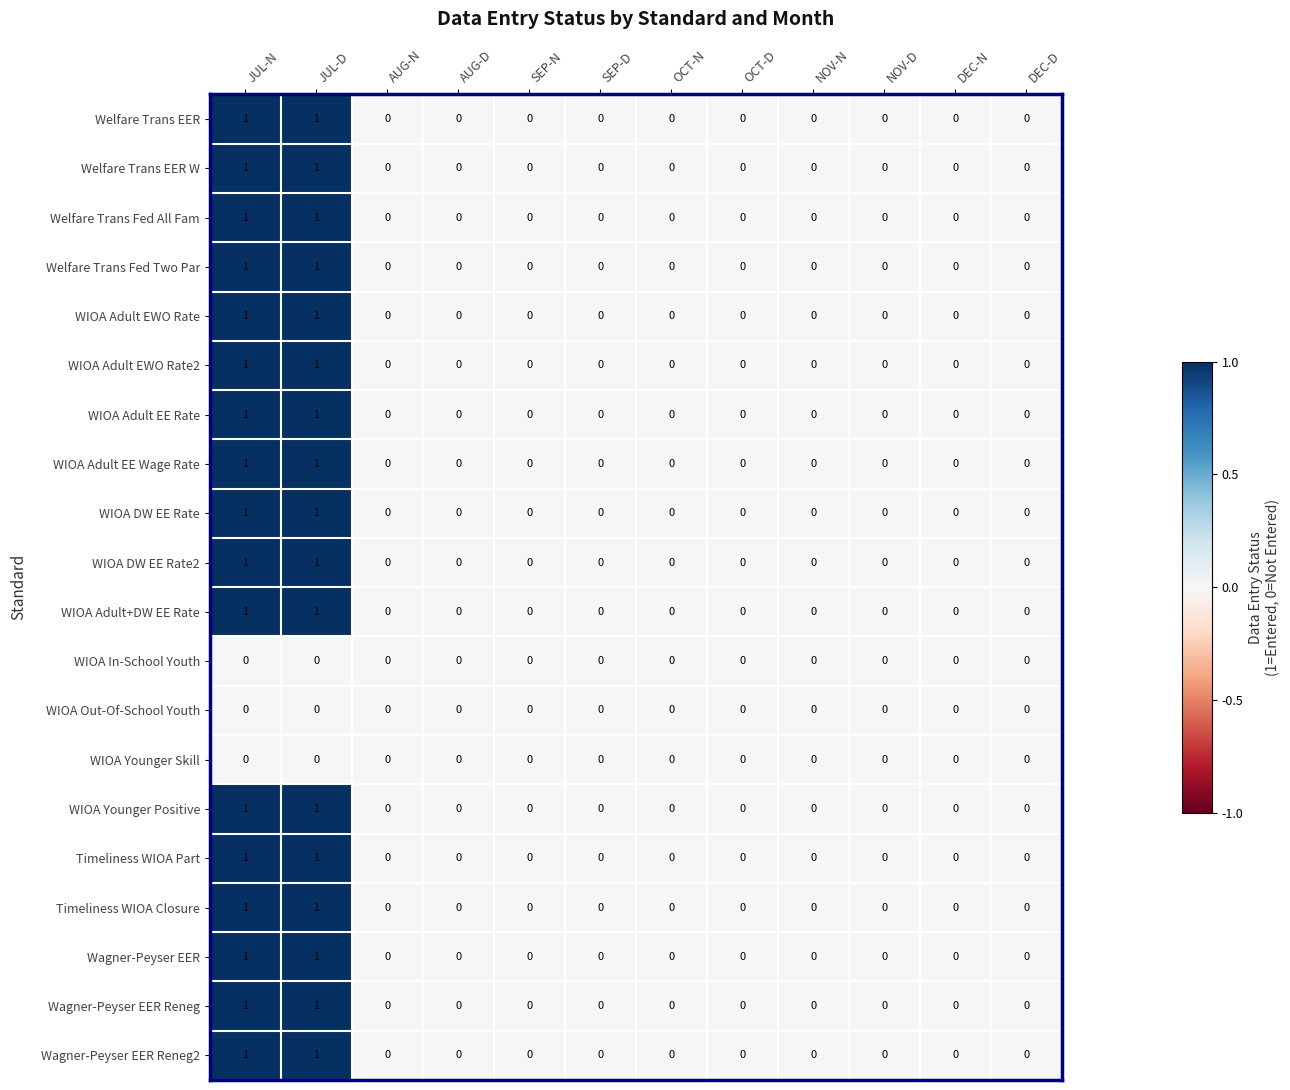

Count the WIOA Younger Positive values in the range 0 to 1.

12